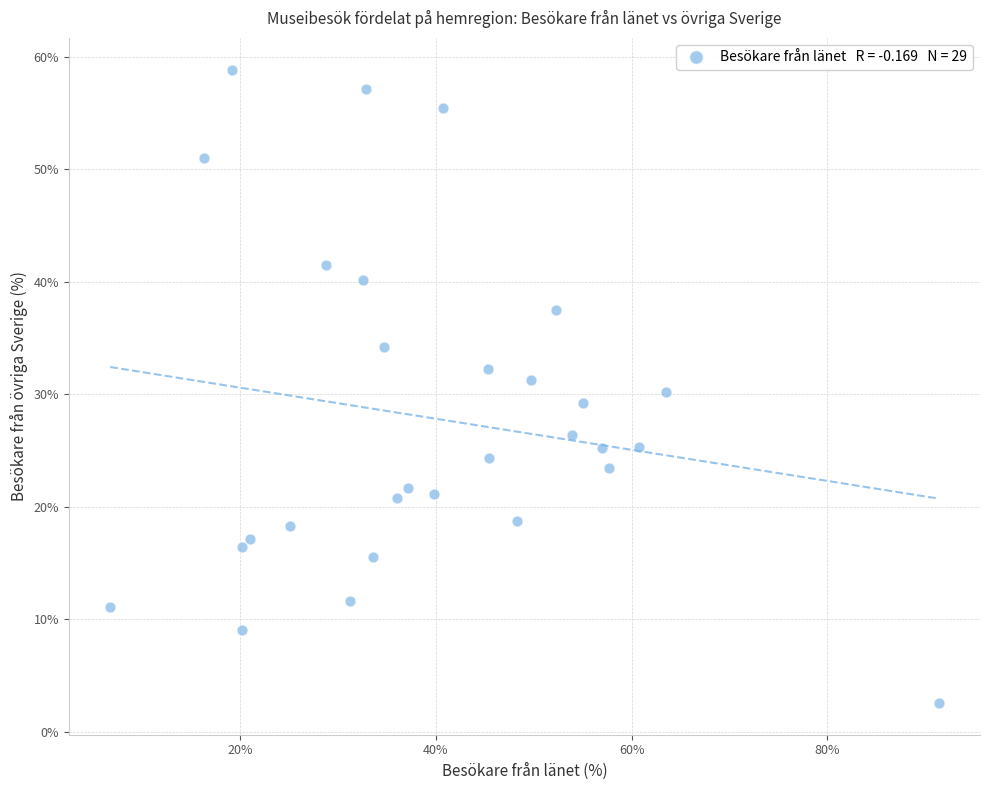

What is the range of Y values (max minus min)?

56.3